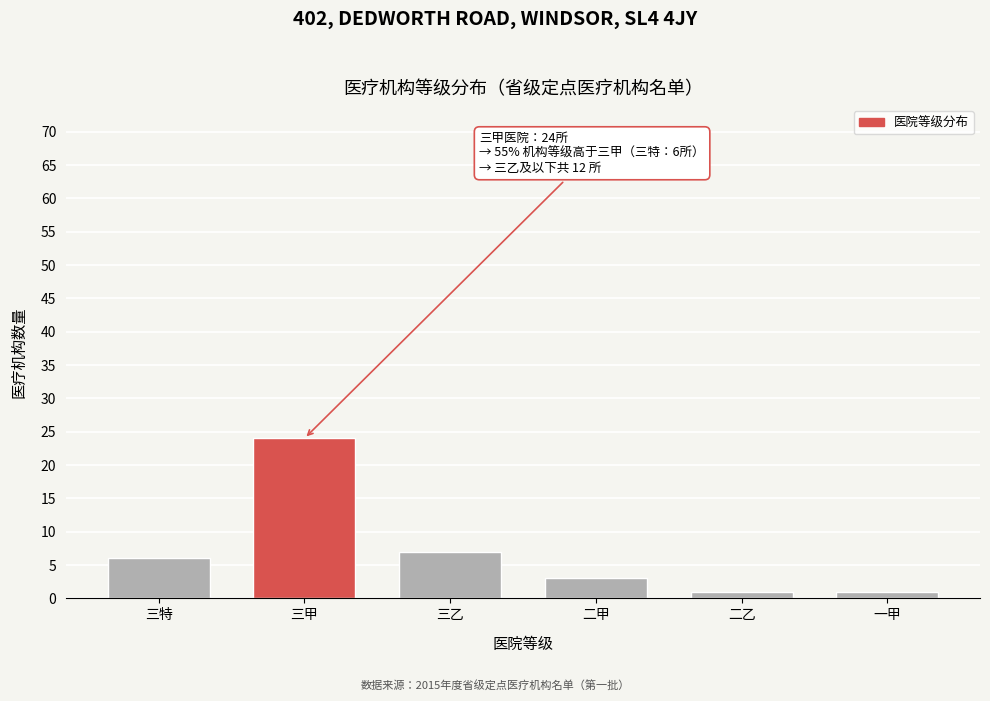

Reading left to right, what are all the values shown in this chart?

6	24	7	3	1	1